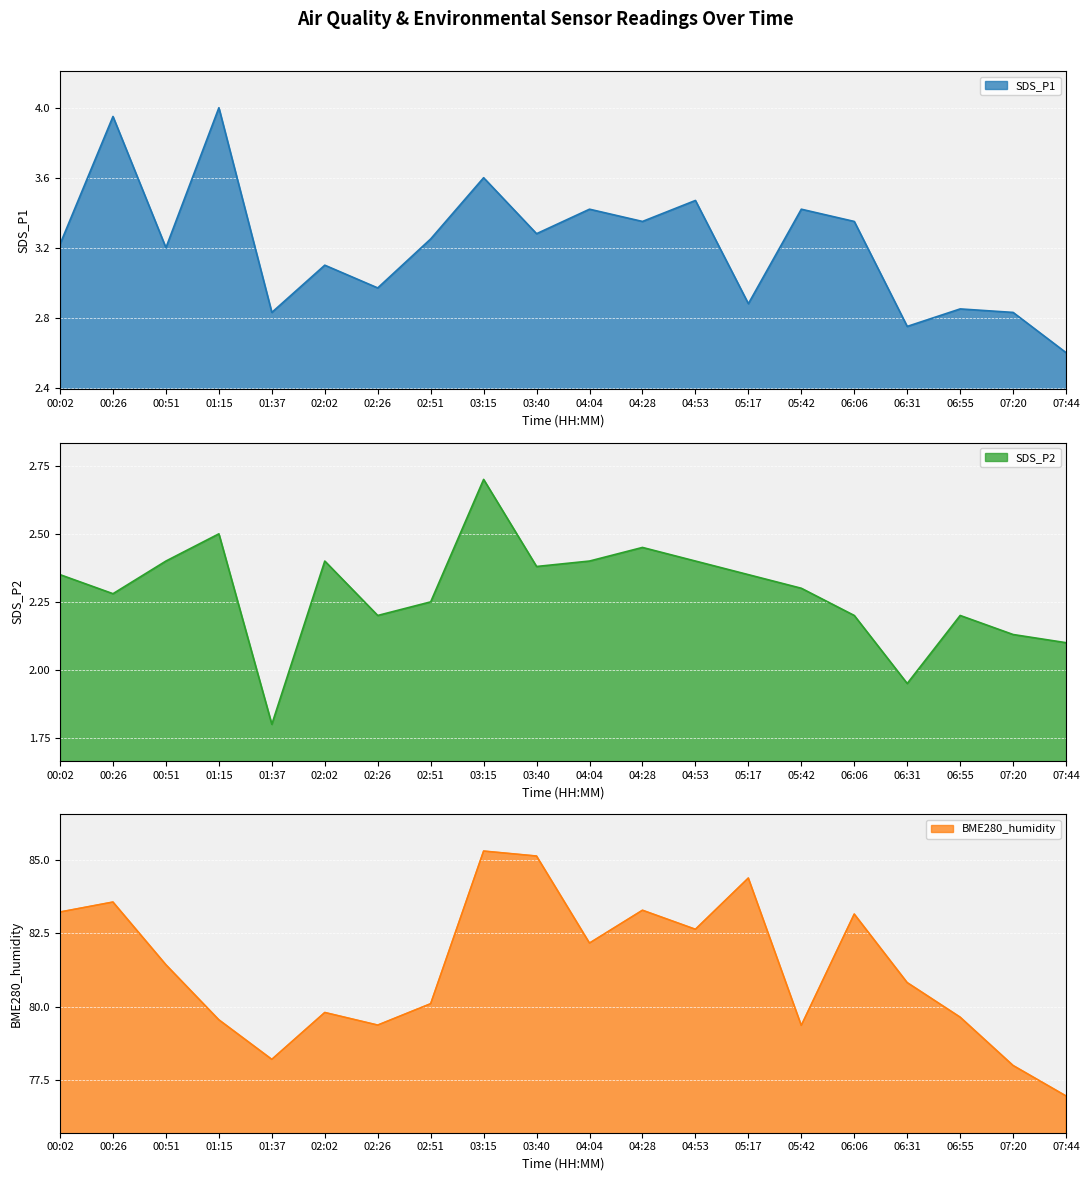

At which category does SDS_P1 reach its first local peak?

00:26